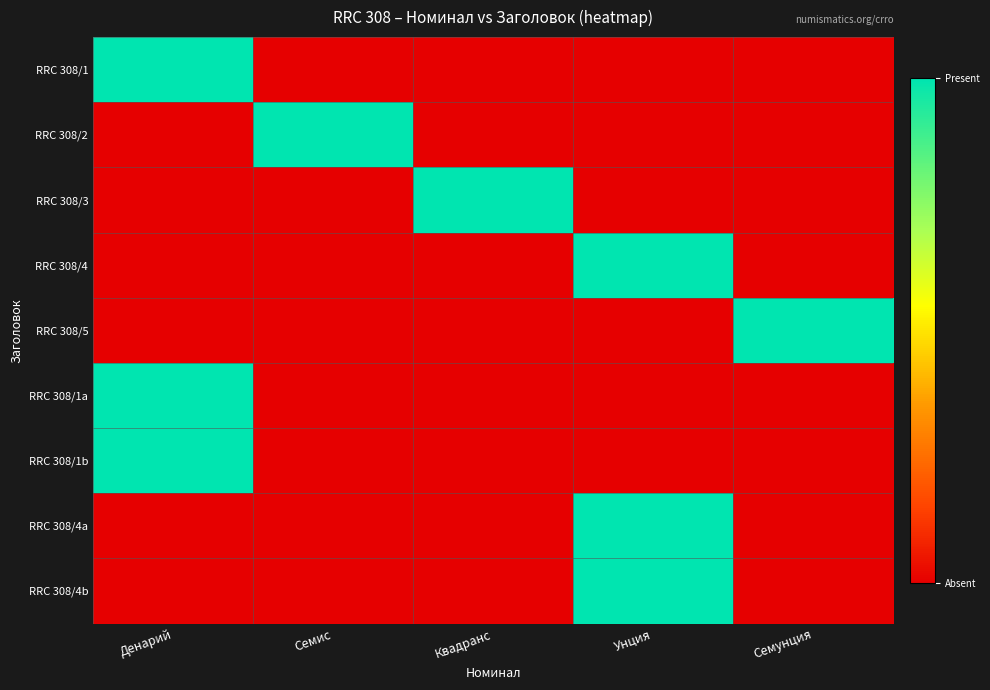

Reading left to right, what are all the values shown in this chart?

RRC 308/1: Денарий=1	Семис=0	Квадранс=0	Унция=0	Семунция=0
RRC 308/2: Денарий=0	Семис=1	Квадранс=0	Унция=0	Семунция=0
RRC 308/3: Денарий=0	Семис=0	Квадранс=1	Унция=0	Семунция=0
RRC 308/4: Денарий=0	Семис=0	Квадранс=0	Унция=1	Семунция=0
RRC 308/5: Денарий=0	Семис=0	Квадранс=0	Унция=0	Семунция=1
RRC 308/1a: Денарий=1	Семис=0	Квадранс=0	Унция=0	Семунция=0
RRC 308/1b: Денарий=1	Семис=0	Квадранс=0	Унция=0	Семунция=0
RRC 308/4a: Денарий=0	Семис=0	Квадранс=0	Унция=1	Семунция=0
RRC 308/4b: Денарий=0	Семис=0	Квадранс=0	Унция=1	Семунция=0